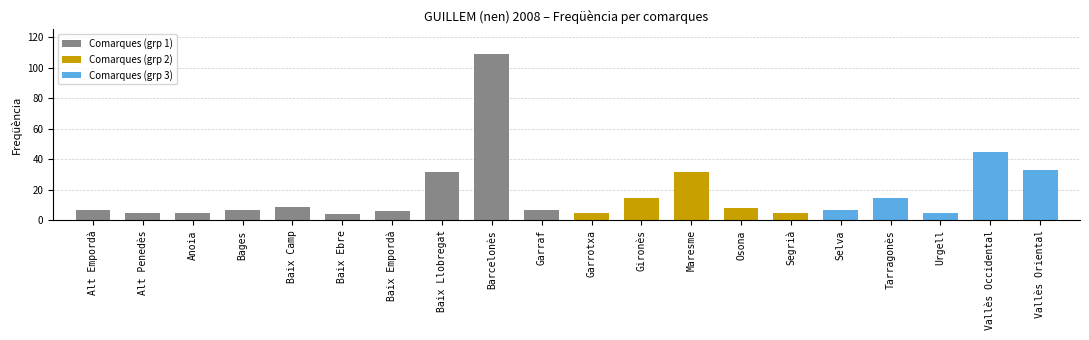

What is the sum of the values at Baix Empordà and Garrotxa?

11